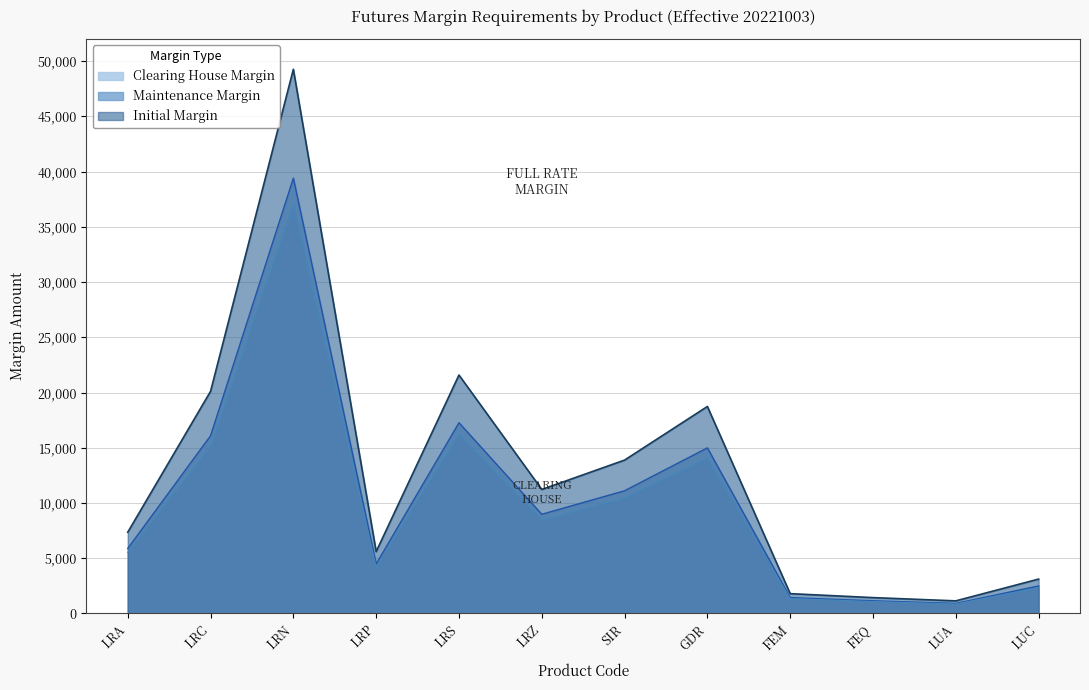

The Clearing House Margin series shows 858 at LUA. True or false?

True